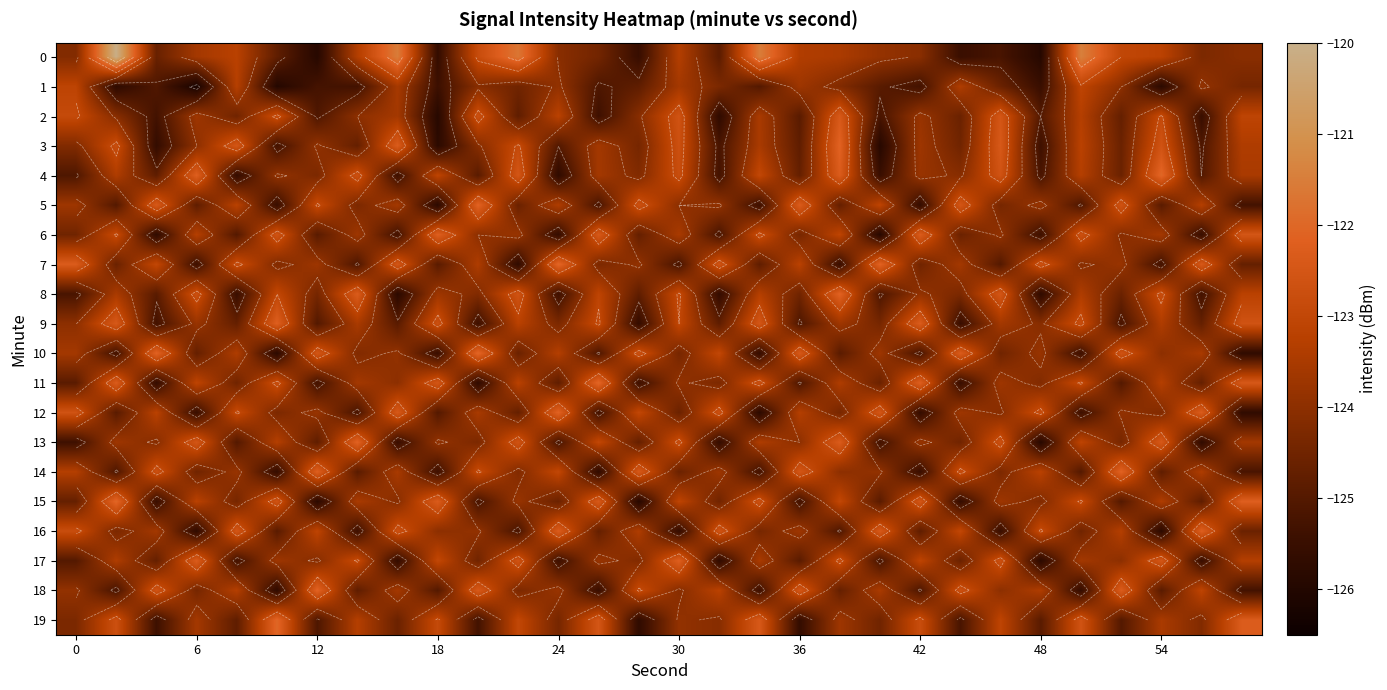

Rank the series by their maximum value, from lowest to highest.

1, 2, 6, 9, 16, 17, 3, 5, 8, 12, 13, 14, 18, 4, 7, 10, 11, 15, 19, 0